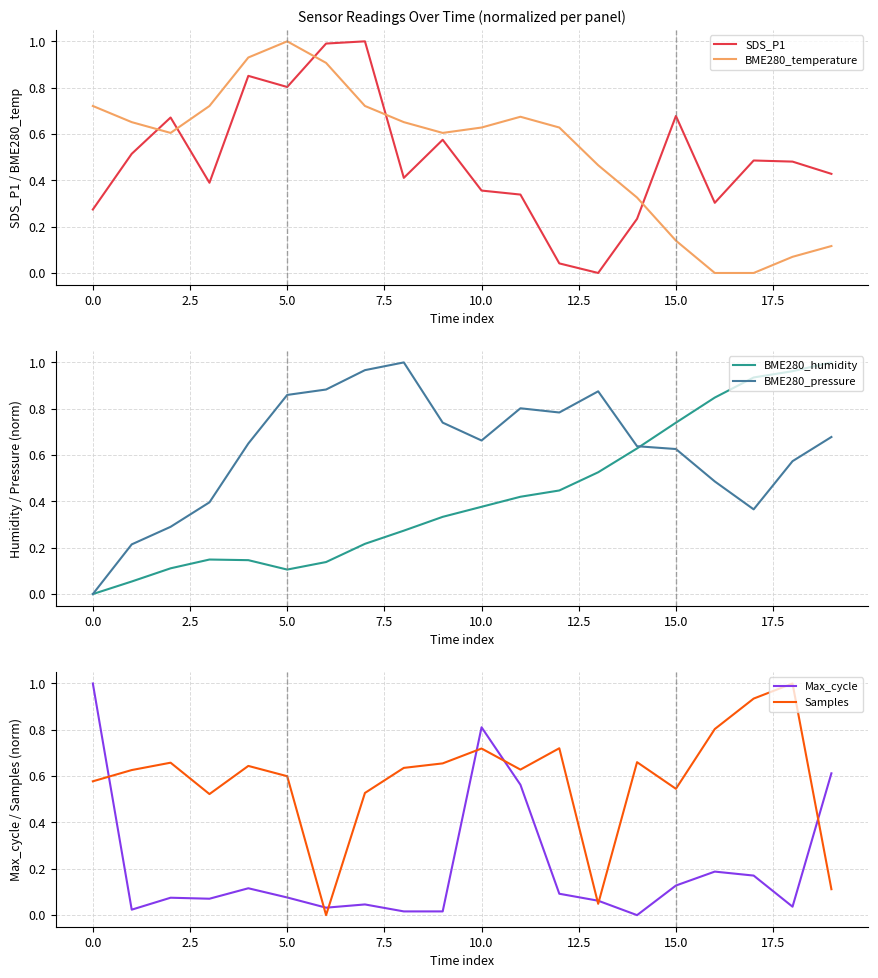

True or false: BME280_temperature has a value of 0.2 at 10.0.

False